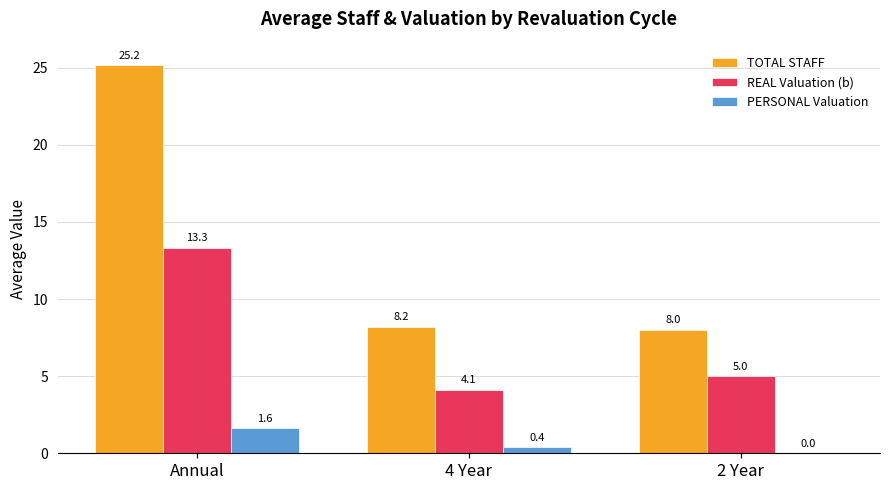

Which series has the widest spread of values?

TOTAL STAFF